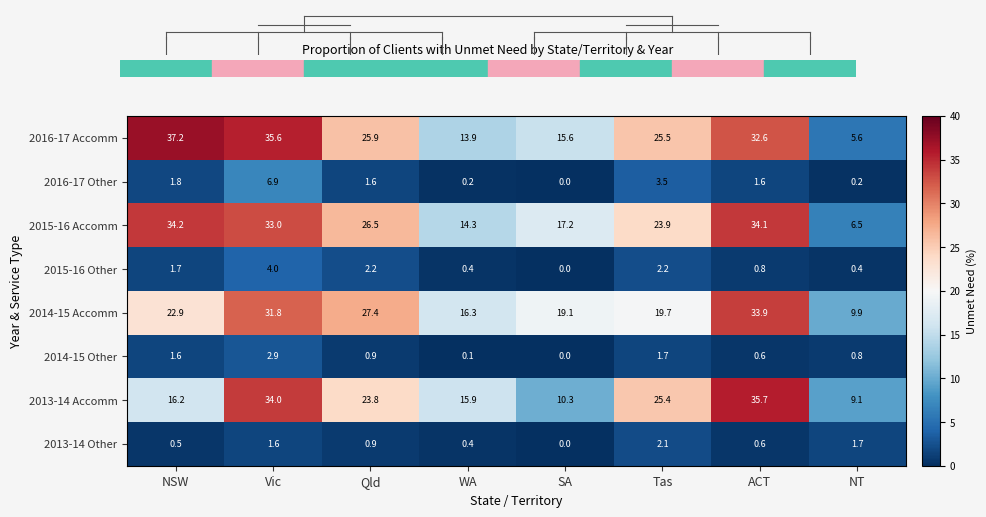

Which category has the lowest value in the 2013-14 Accomm series?

NT